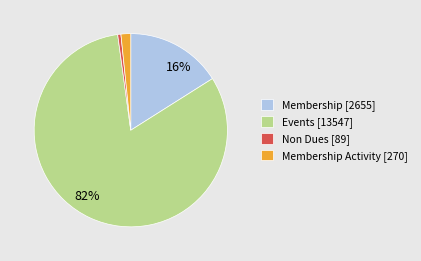

Is there a majority slice in this chart?

Yes